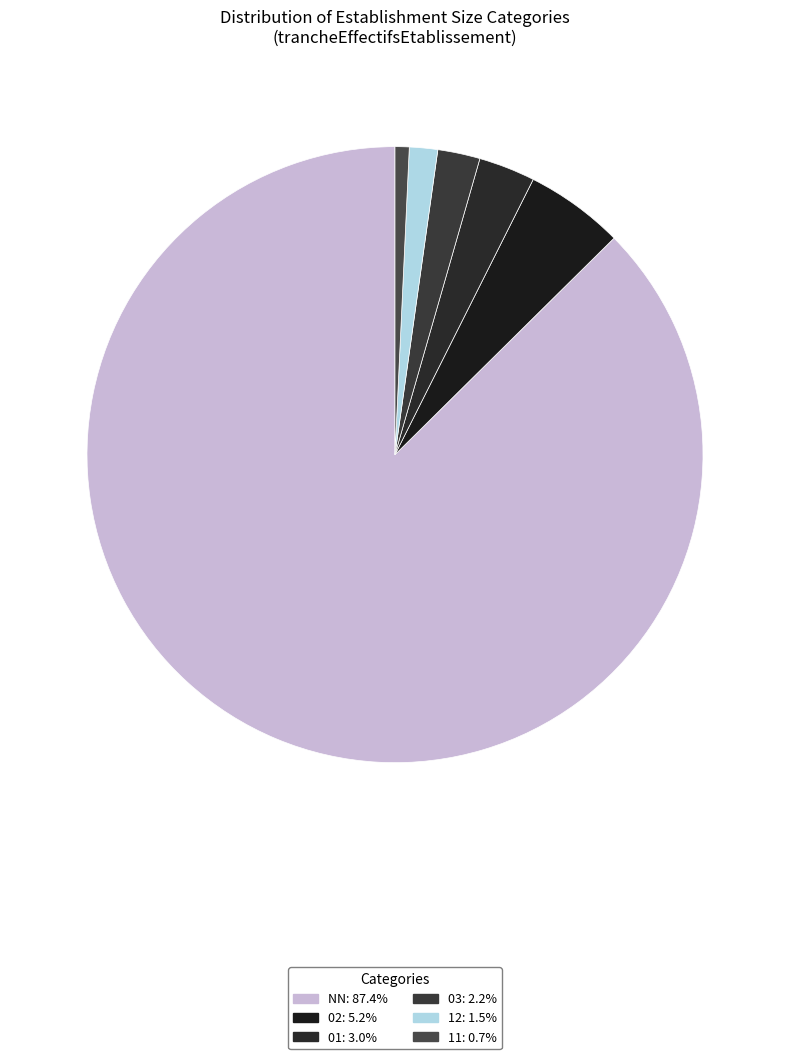

What is the smallest slice in the pie chart?

11